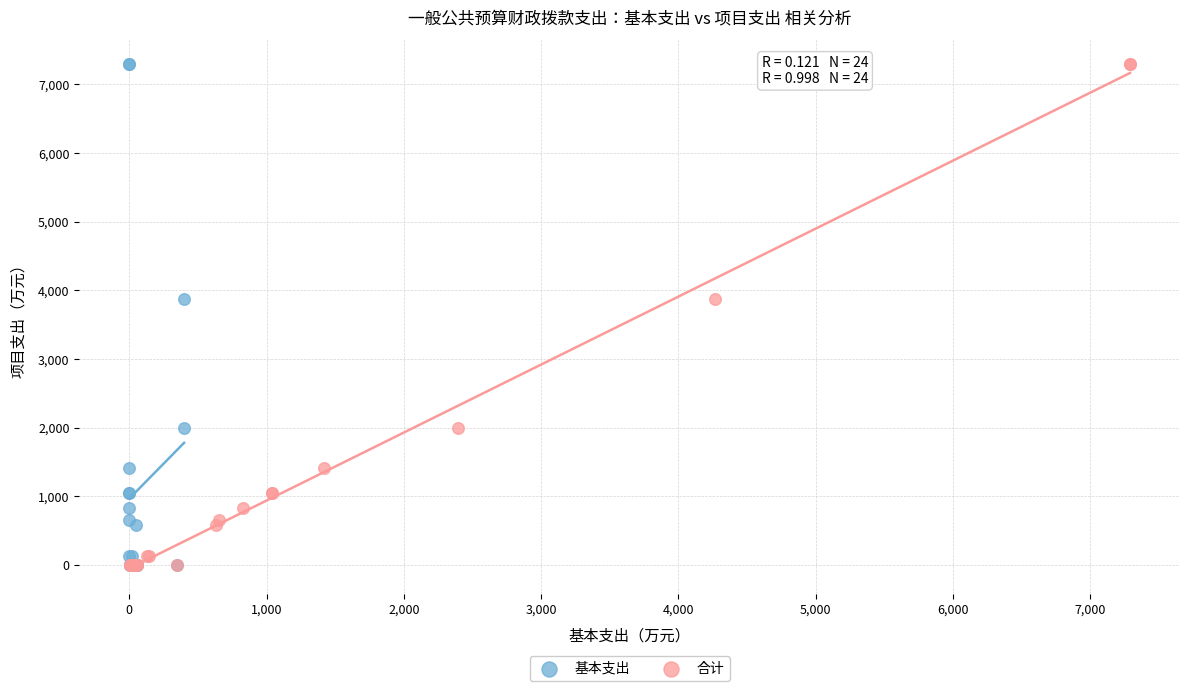

What are all the series names shown in the legend?

基本支出, 合计